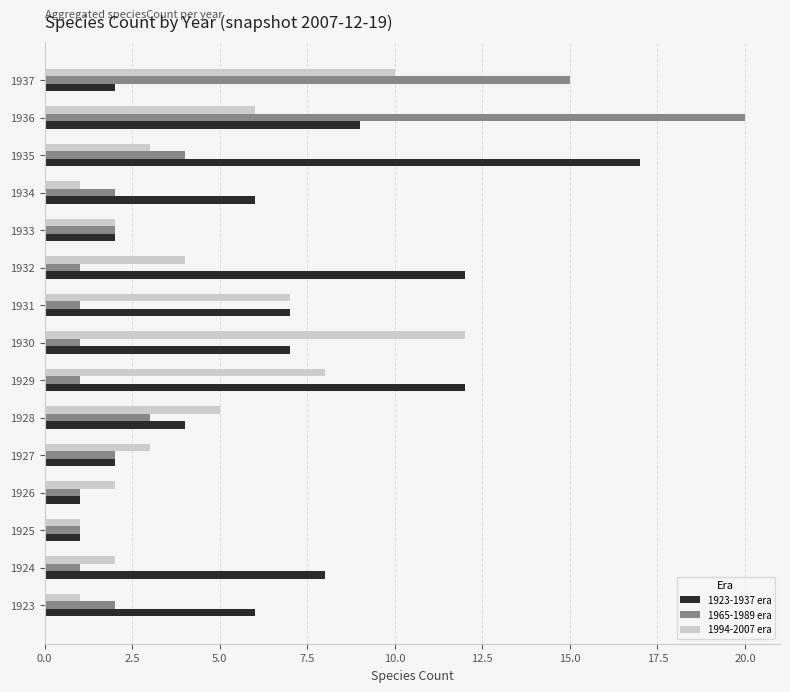

What is the lowest value of the 1994-2007 era series?

1